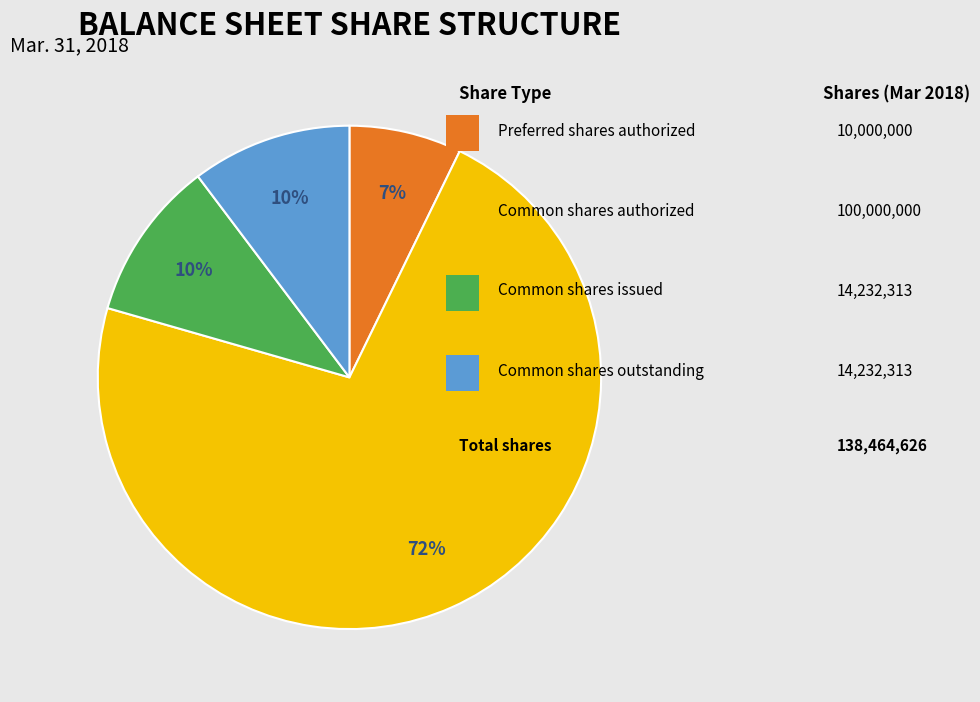

Does any single category account for the majority?

Yes